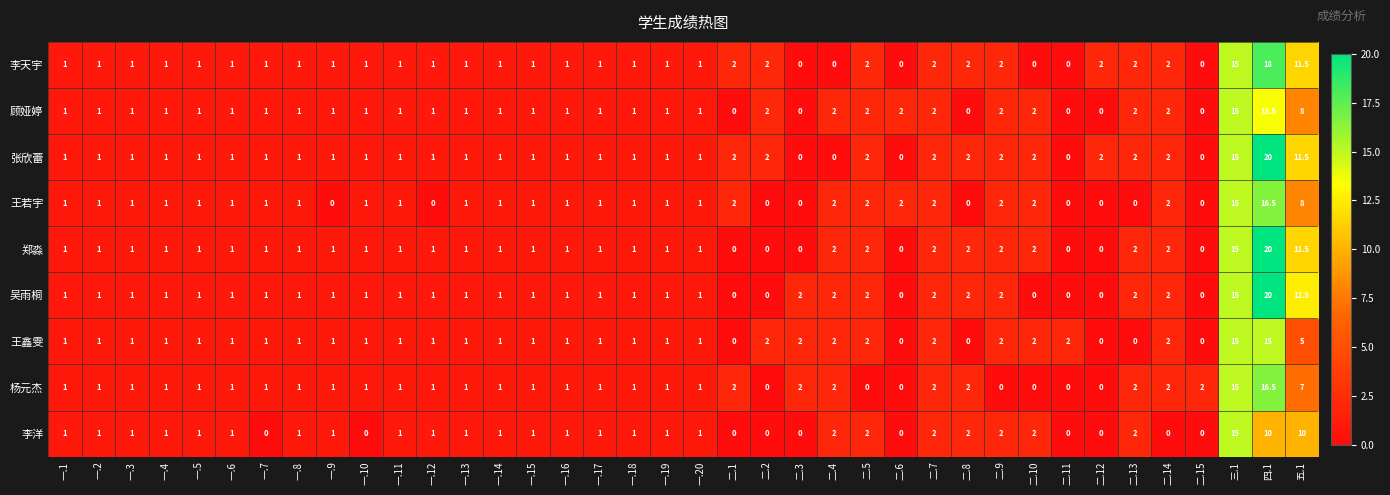

True or false: 李天宇 has a value of 0.6 at 一.4.

False